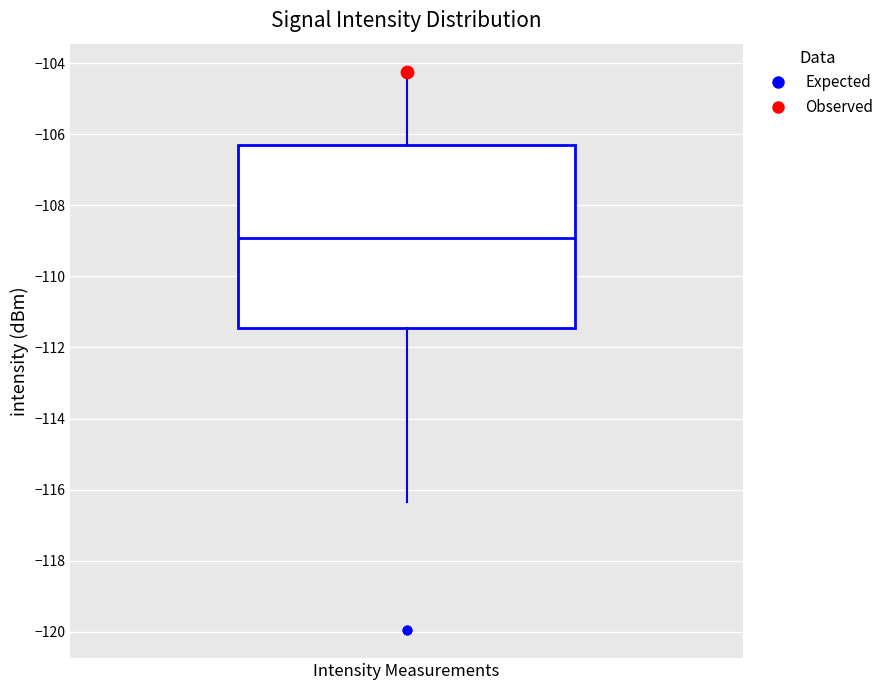

Where does the lower whisker of the box for Intensity Measurements end on the y-axis? The values are not printed on the chart, so give them approximately, as read against the axis.

-116.4